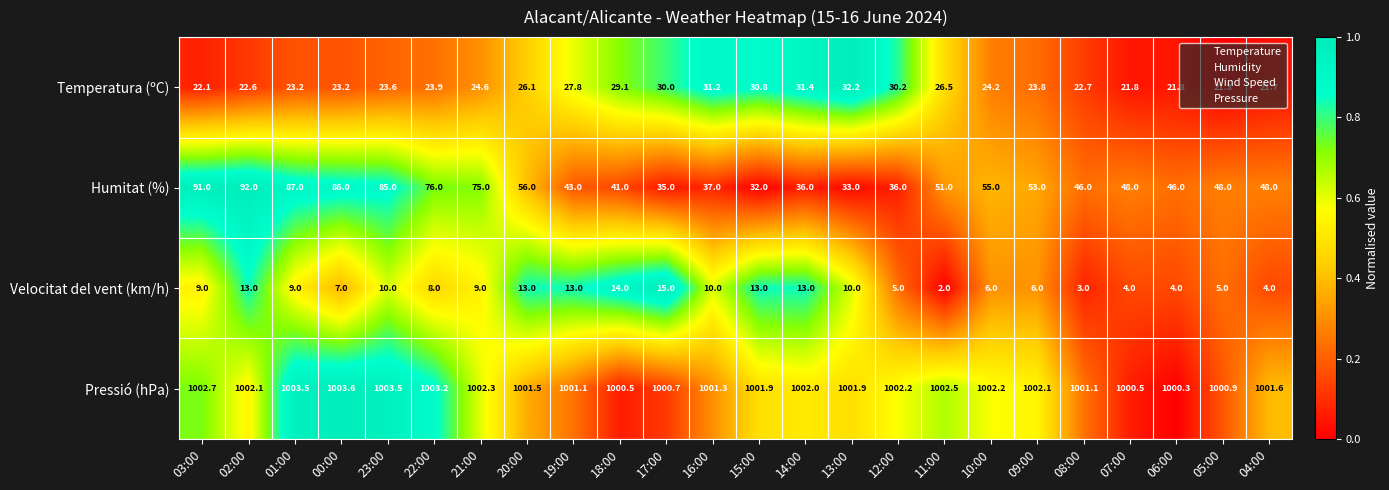

At which category is the sum across all series the highest?

02:00